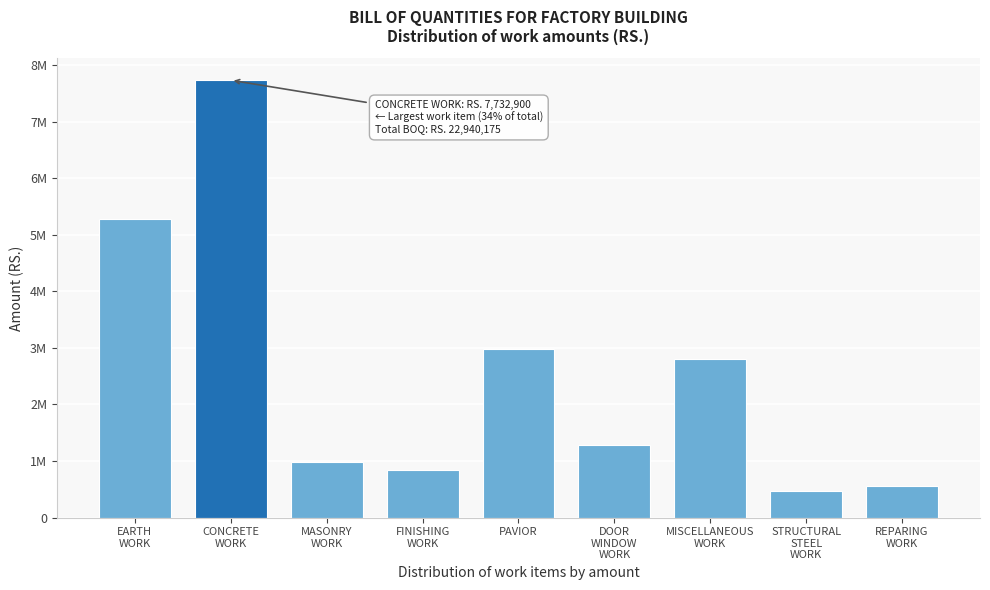

Does the chart contain any negative values?

No